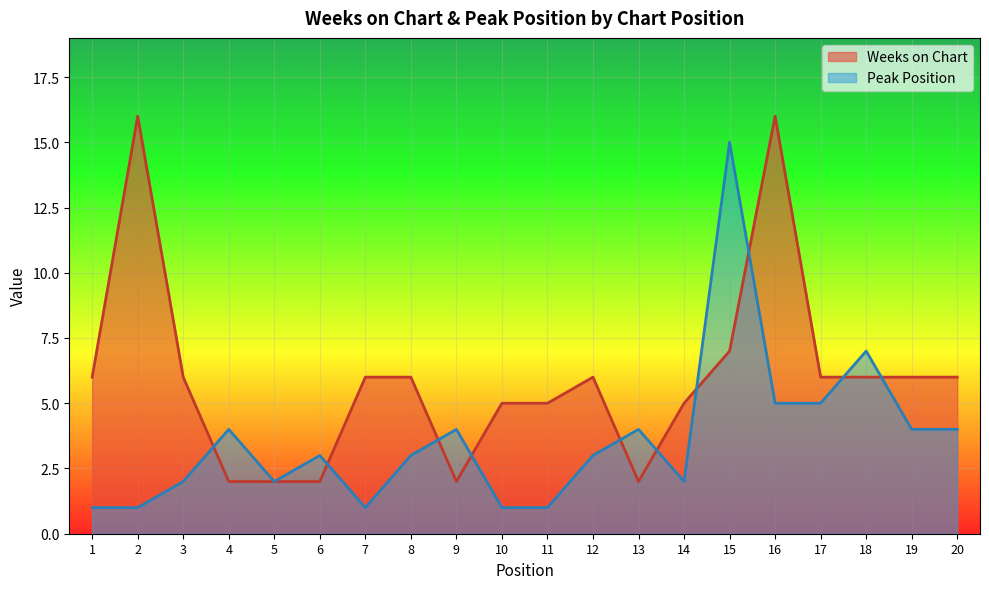

At which label does Peak Position first exceed 3?

4